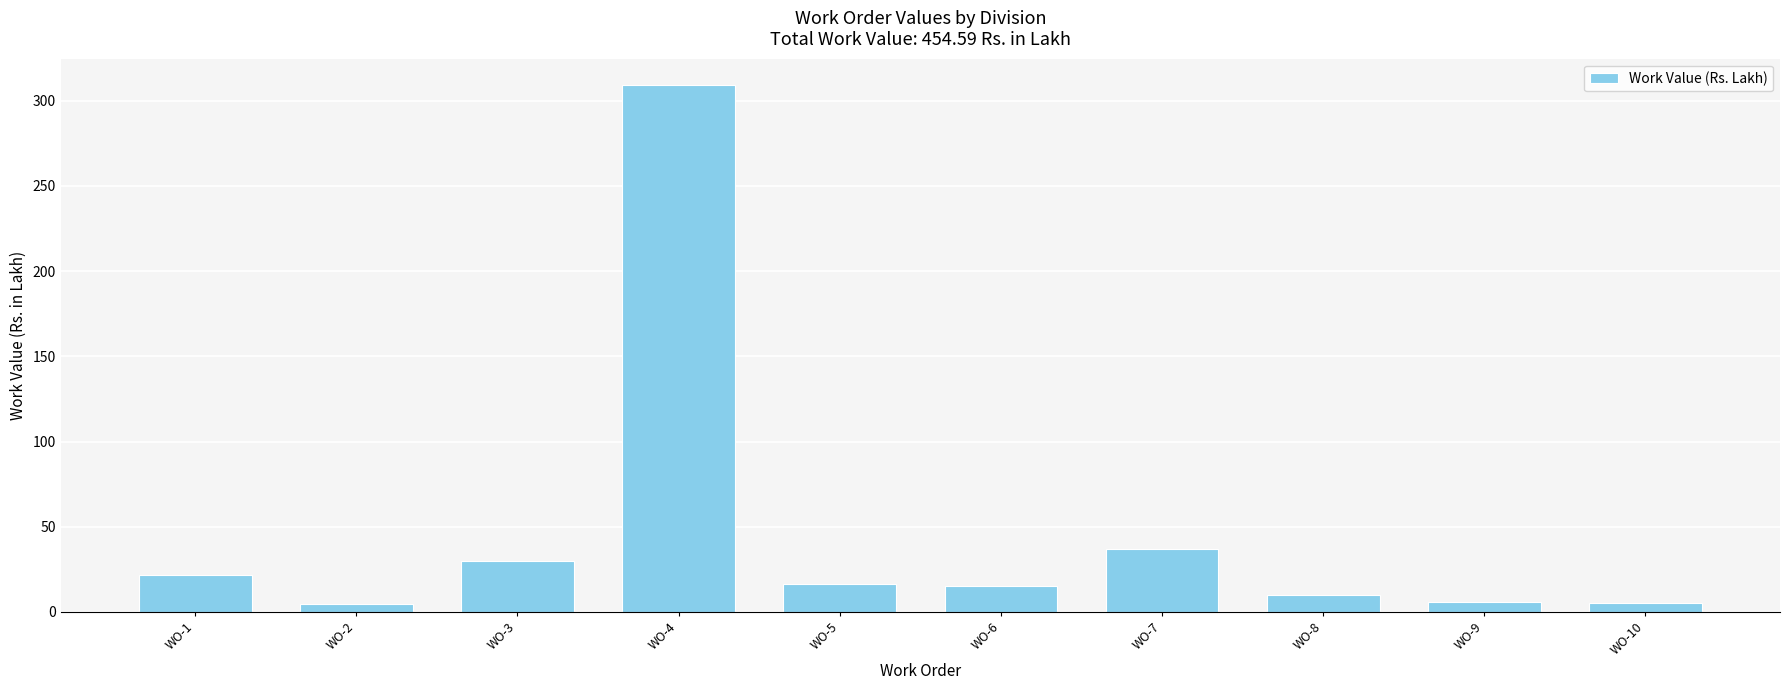

Are the bars grouped side by side (vs. stacked)?

No